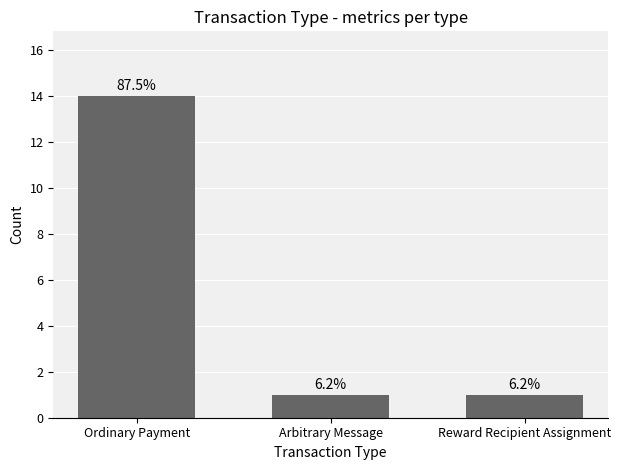

Count the number of categories in the chart.

3